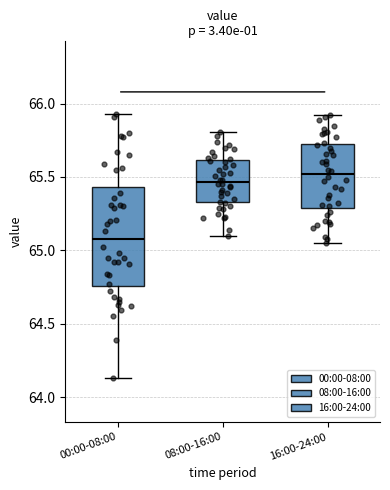

Reading left to right, transcribe this box plot: for each box, give where its median line is, the range the box spans, and where its two whiskers end, as read against the y-axis. The values are not printed on the chart, so give them approximately, as read against the axis.

00:00-08:00: median 65.10, box 64.75 to 65.45, whiskers 64.15 to 65.95
08:00-16:00: median 65.45, box 65.35 to 65.60, whiskers 65.10 to 65.80
16:00-24:00: median 65.50, box 65.30 to 65.70, whiskers 65.05 to 65.90